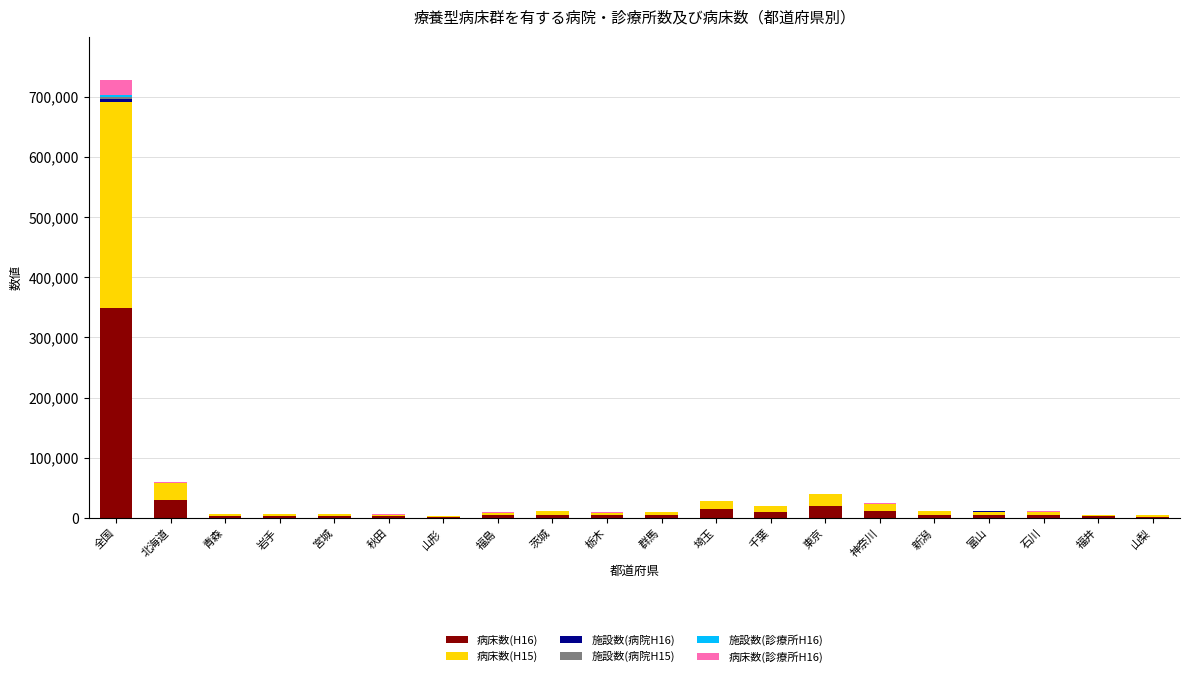

At which category is the sum across all series the highest?

全国